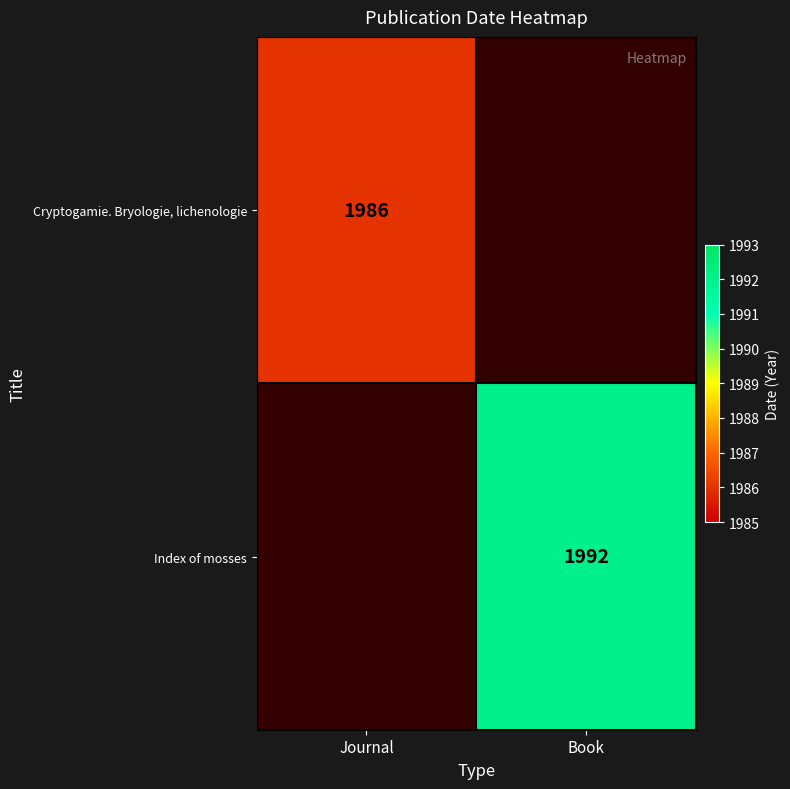

The value of Cryptogamie. Bryologie, lichenologie at Journal is 3181. True or false?

False